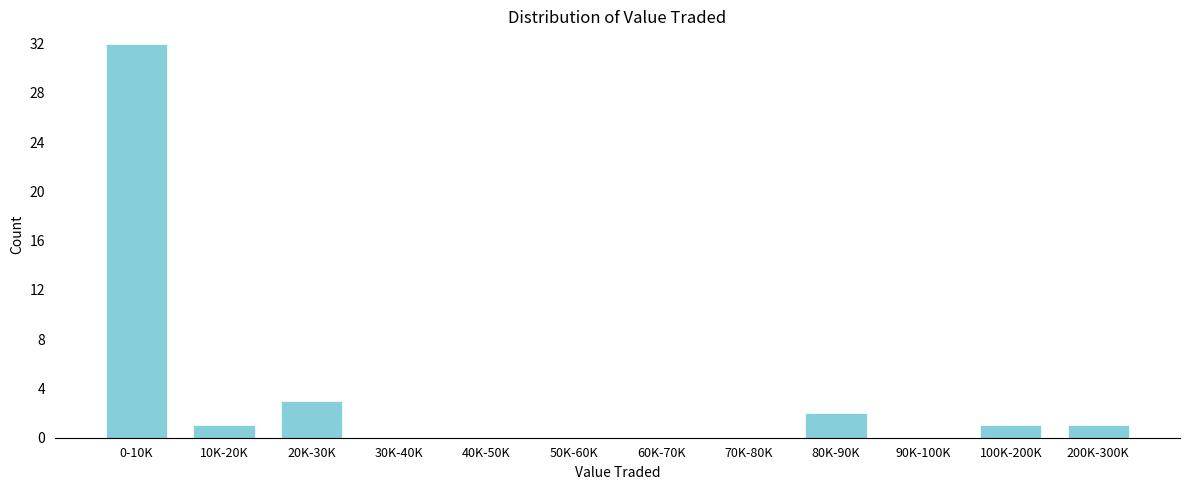

Reading right to left, list all the values displayed in this chart.

200K-300K=1	100K-200K=1	90K-100K=0	80K-90K=2	70K-80K=0	60K-70K=0	50K-60K=0	40K-50K=0	30K-40K=0	20K-30K=3	10K-20K=1	0-10K=32